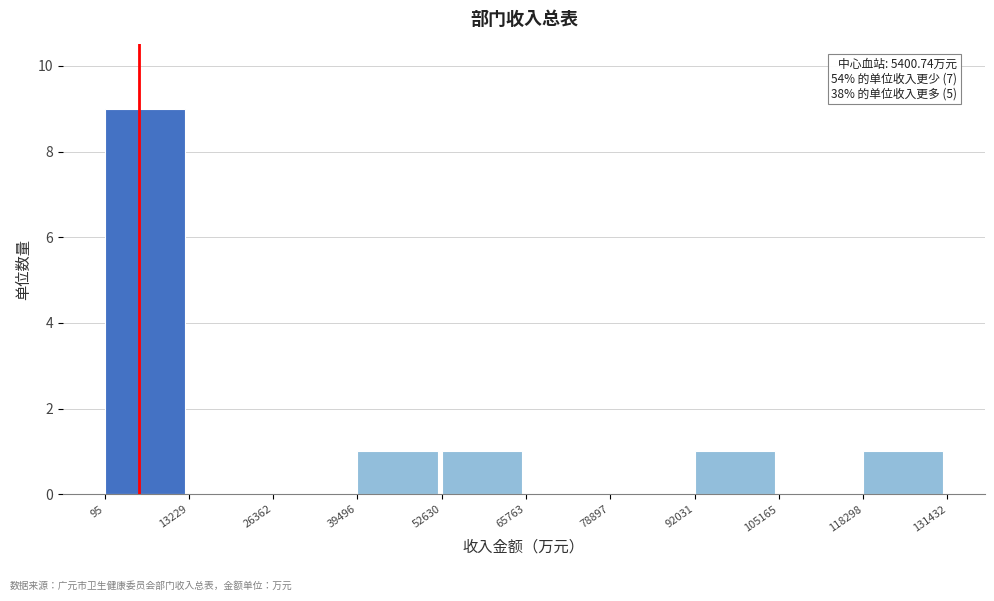

Over which range of the x-axis is the bar tallest?

95 to 13229